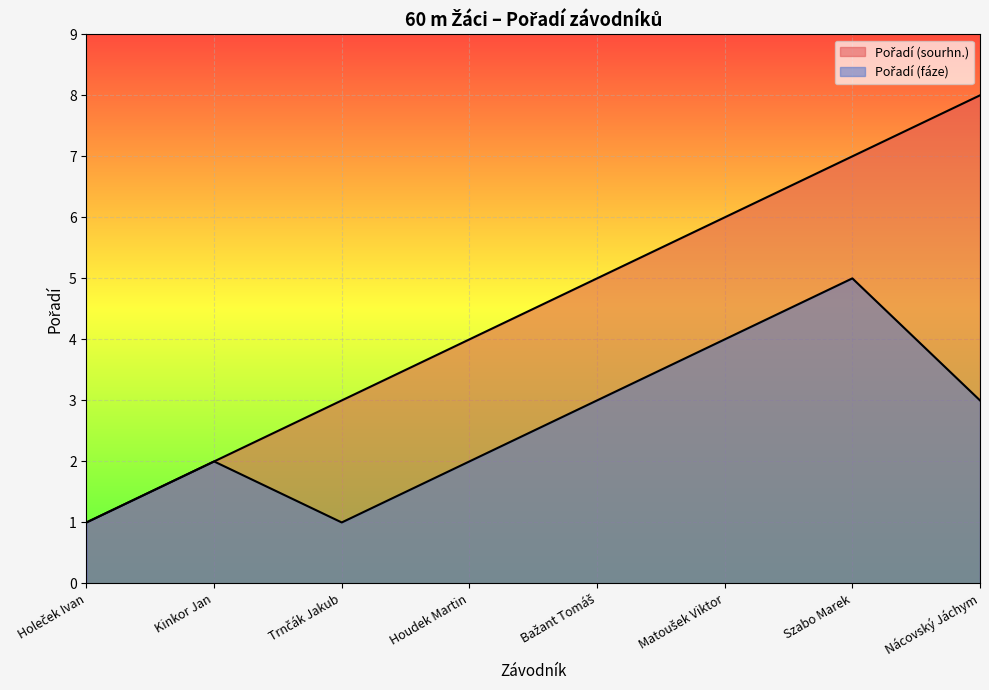

Reading left to right, list all the values displayed in this chart.

Pořadí (sourhn.): 1	2	3	4	5	6	7	8
Pořadí (fáze): 1	2	1	2	3	4	5	3